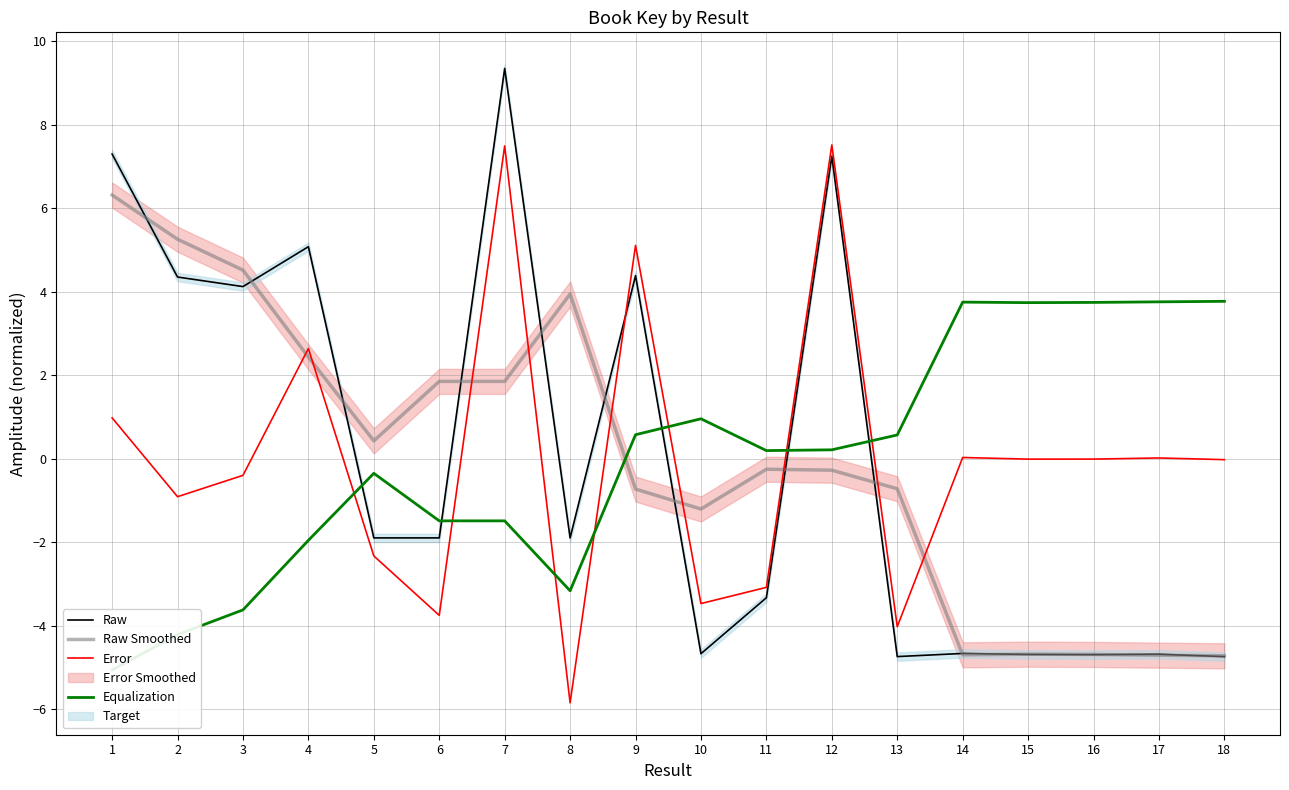

Is the value of Error at 18 greater than the value of Raw Smoothed at 8?

No